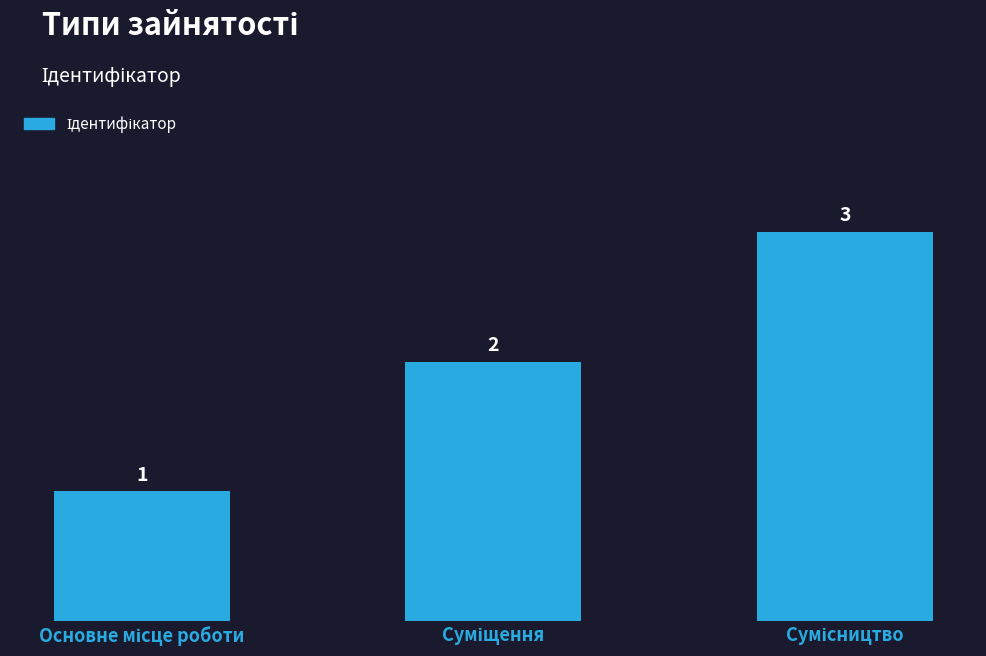

What is the greatest value displayed?

3